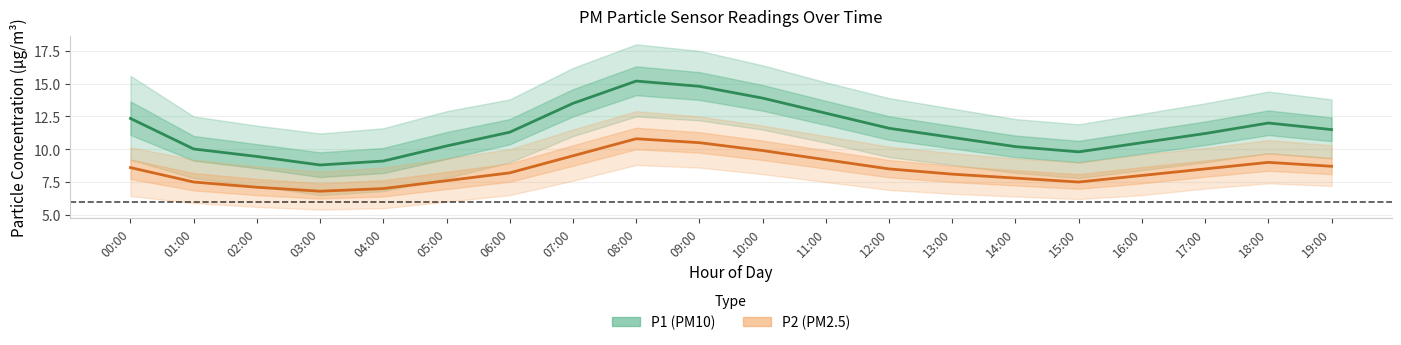

Is the value of P1 at 09:00 greater than the value of P1_upper at 06:00?

Yes